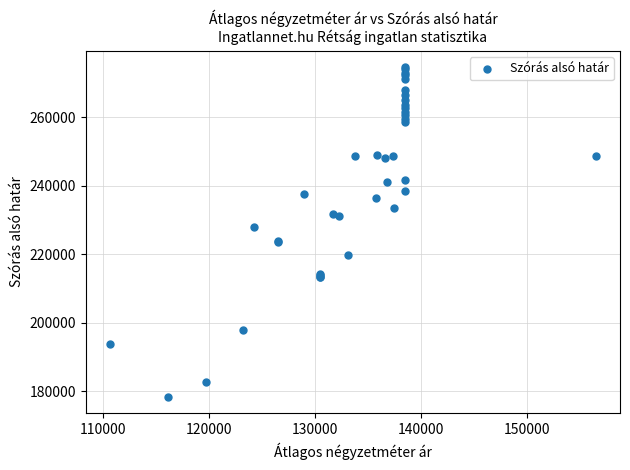

What Y value in the scatter plot is closest to 226478?

228059